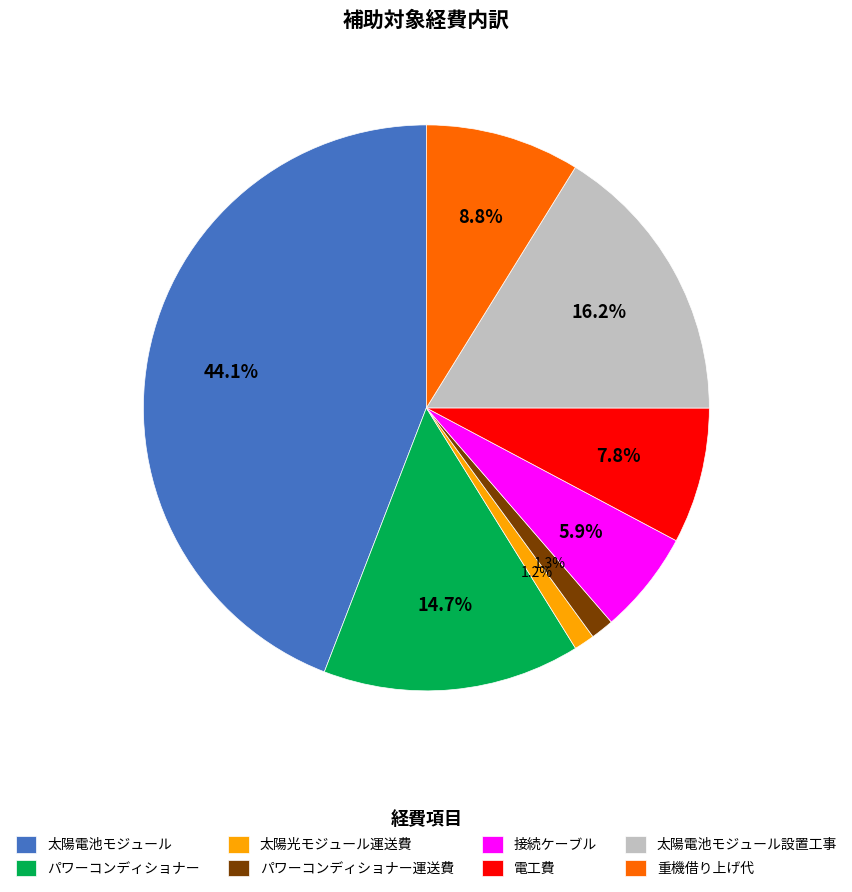

Does 電工費 account for over 50% of the chart?

No